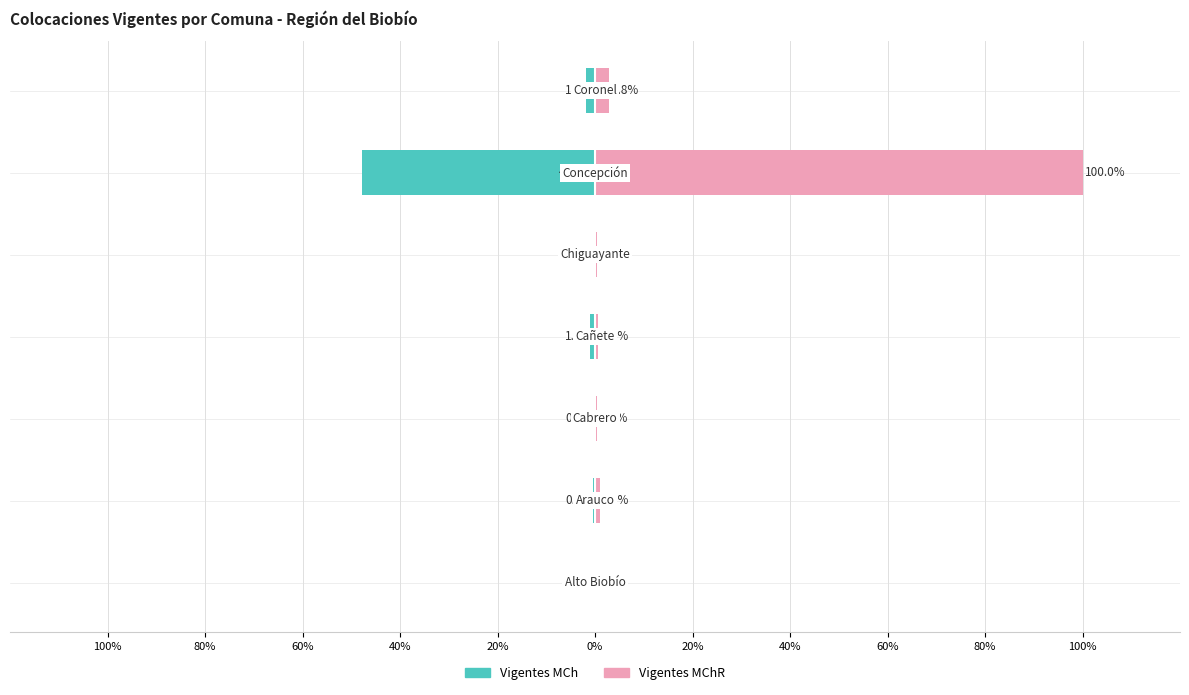

What is the difference between the Vigentes MChR values at 100% and 20%?

0.3